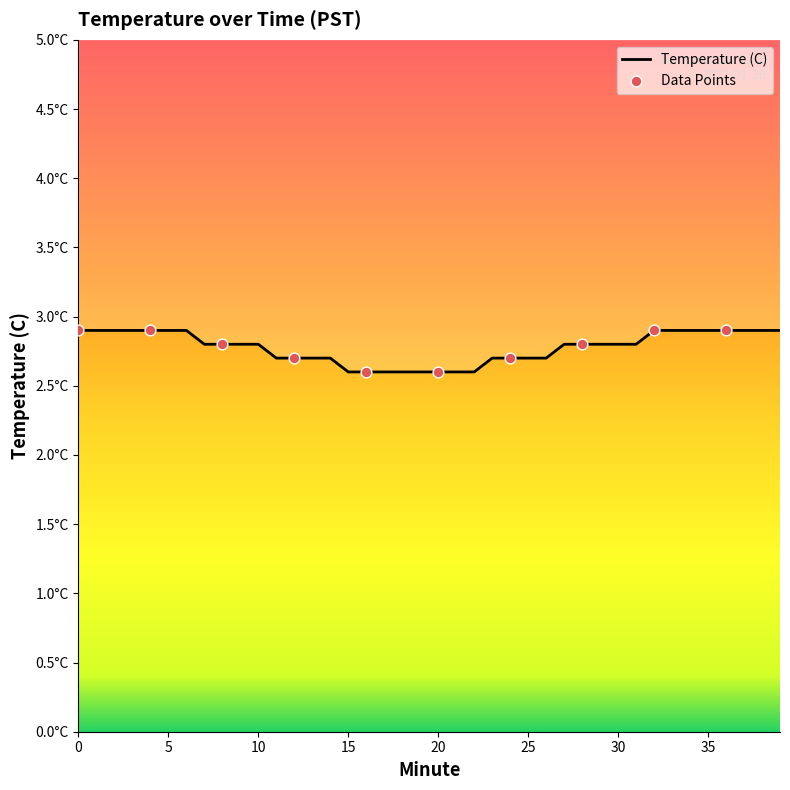

What is the change in value from 16 to 33?

+0.3